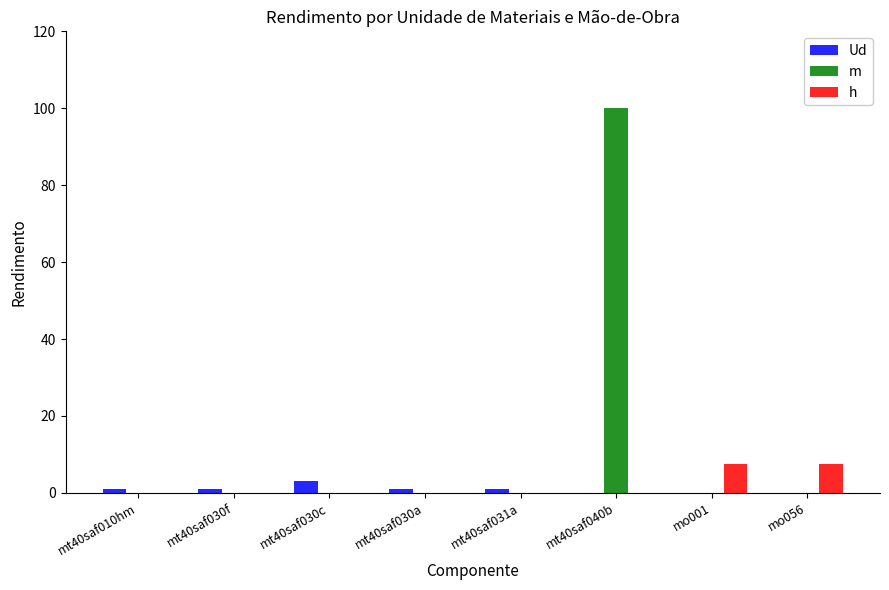

What is the total value across all series at mt40saf030c?

3.0